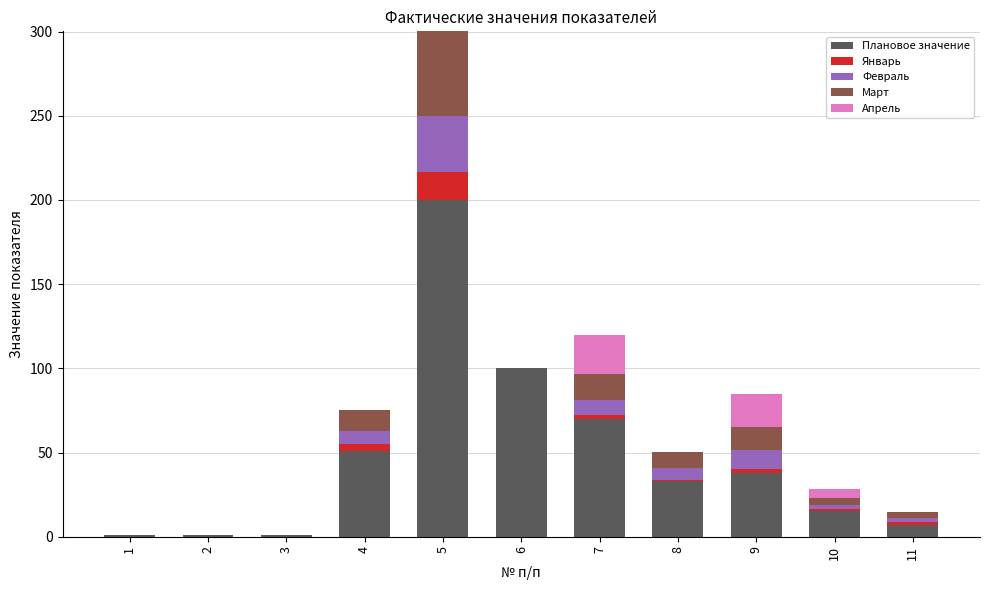

What is the highest value of the Плановое значение series?

200.0